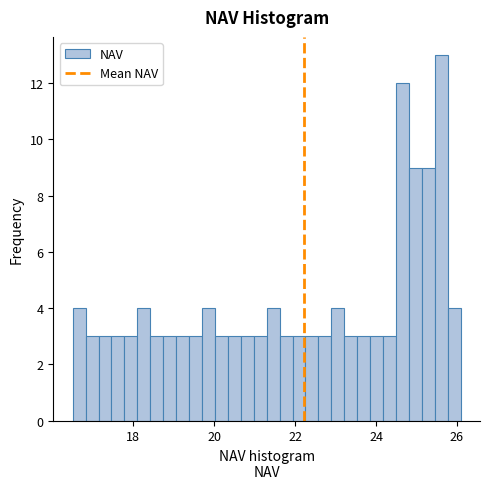

Around what value on the x-axis is the tallest bar? Give the approximate position of its centre, as read against the axis.

25.6